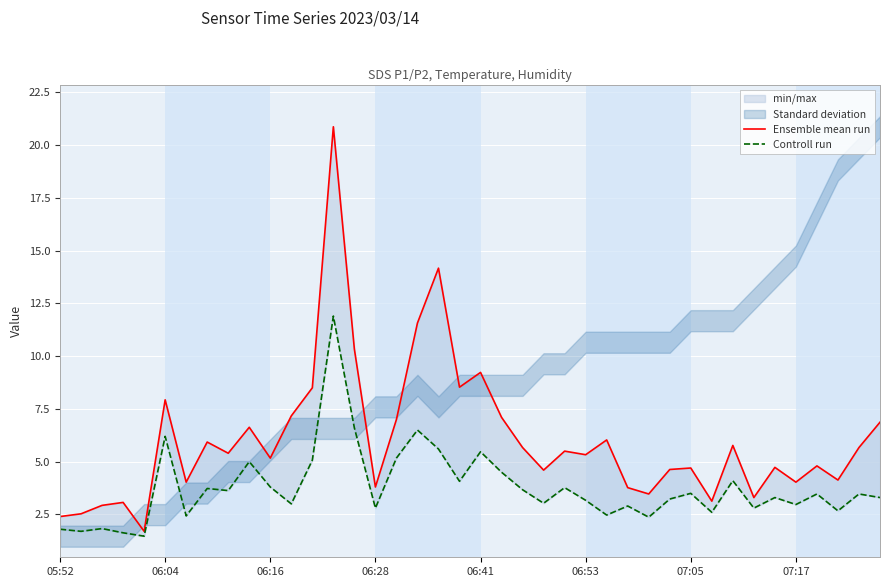

At how many categories does at least one series exceed 10?

4